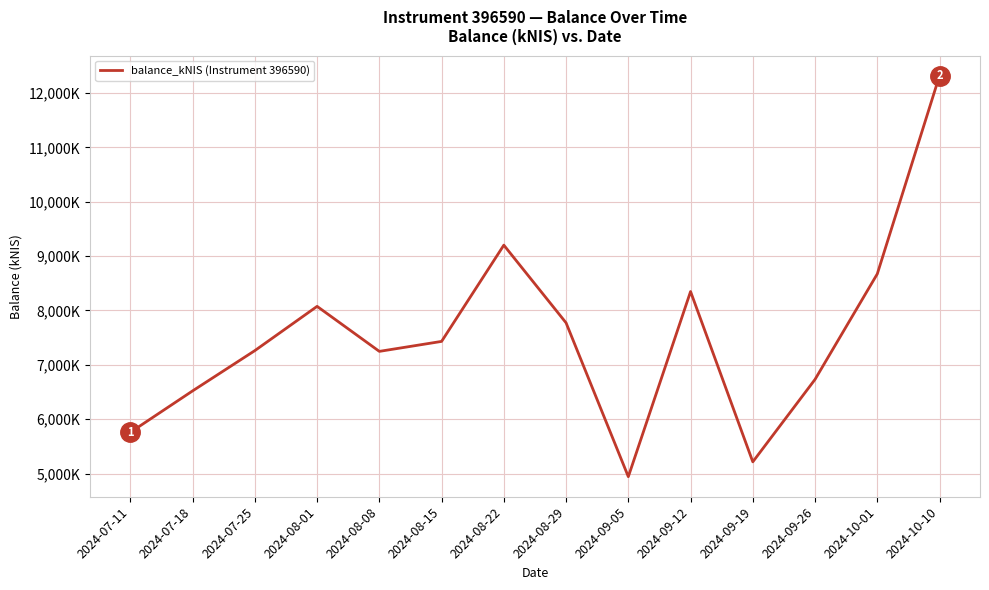

List the labels in order of value, smallest first.

2024-09-05, 2024-09-19, 2024-07-11, 2024-07-18, 2024-09-26, 2024-08-08, 2024-07-25, 2024-08-15, 2024-08-29, 2024-08-01, 2024-09-12, 2024-10-01, 2024-08-22, 2024-10-10